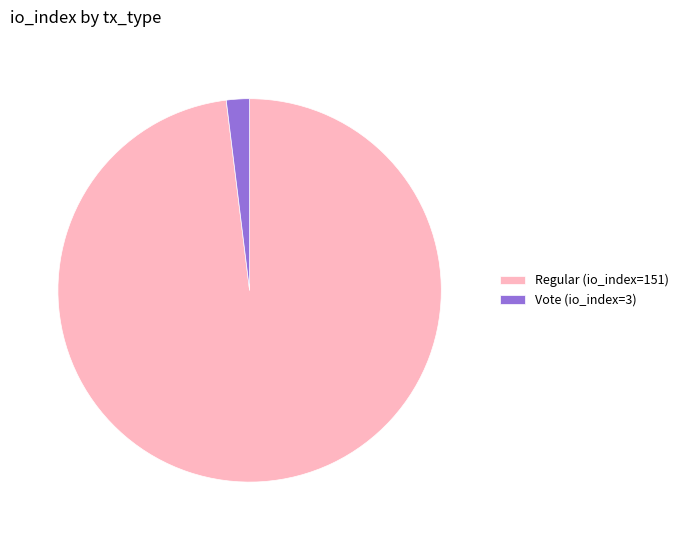

Between Regular (io_index=151) and Vote (io_index=3), which is larger?

Regular (io_index=151)